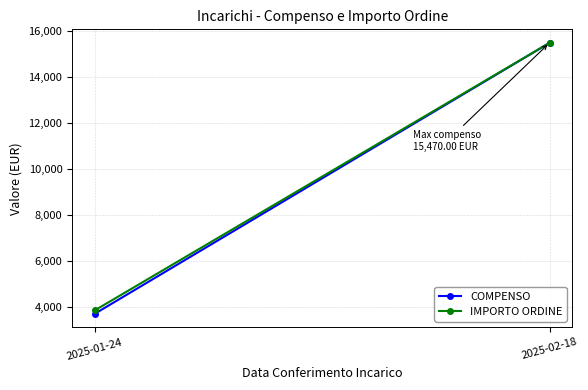

What value does the COMPENSO series have at 2025-02-18?

15470.0